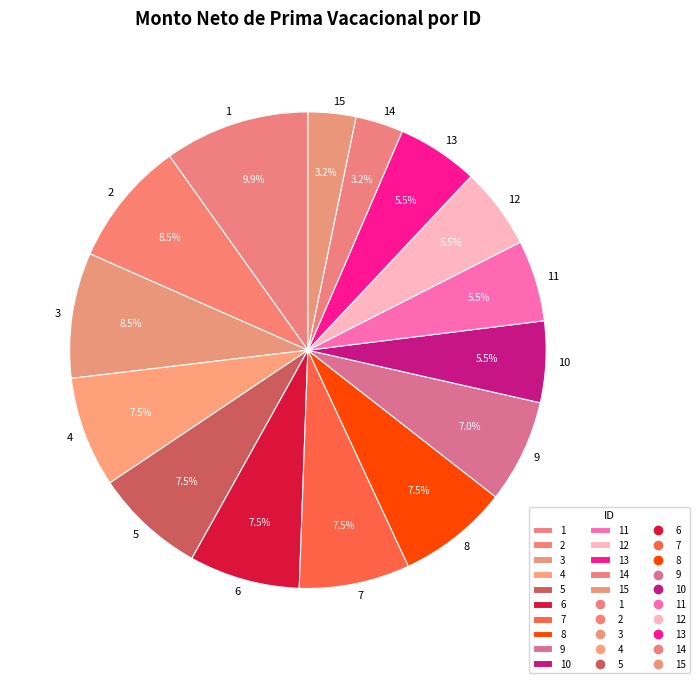

True or false: 12 accounts for 1% of the total.

False